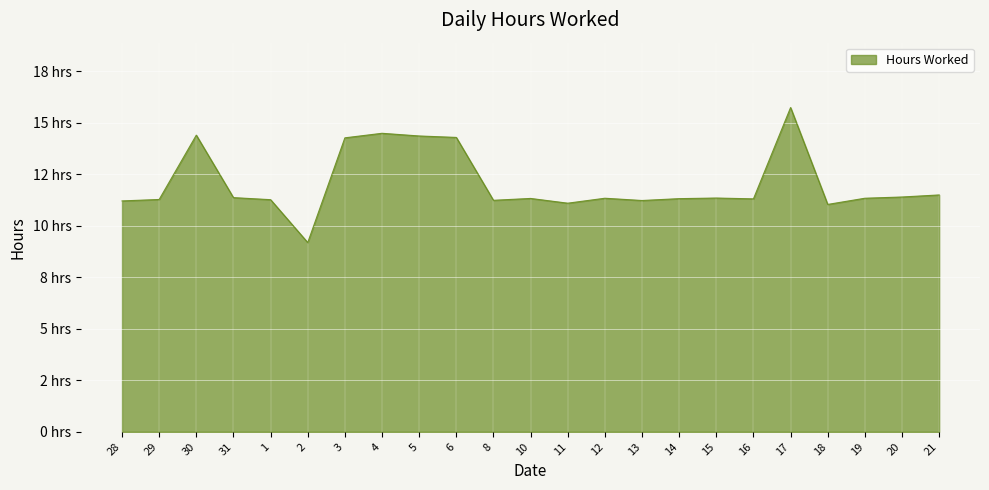

What is the label of the 2nd point from the left?

29